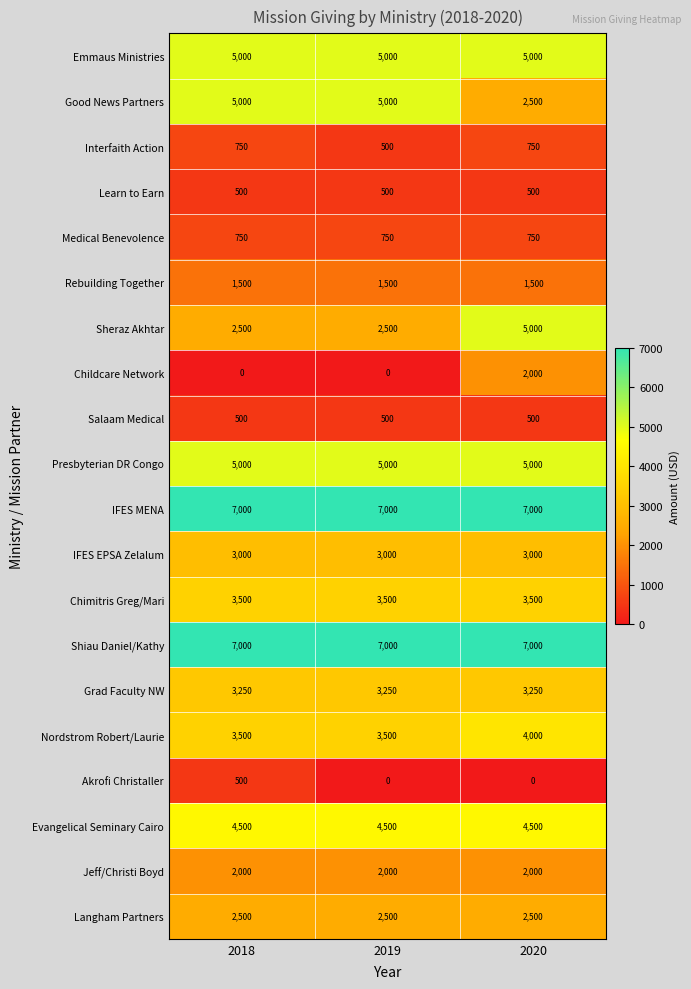

What is the total value across all series at 2018?

58250